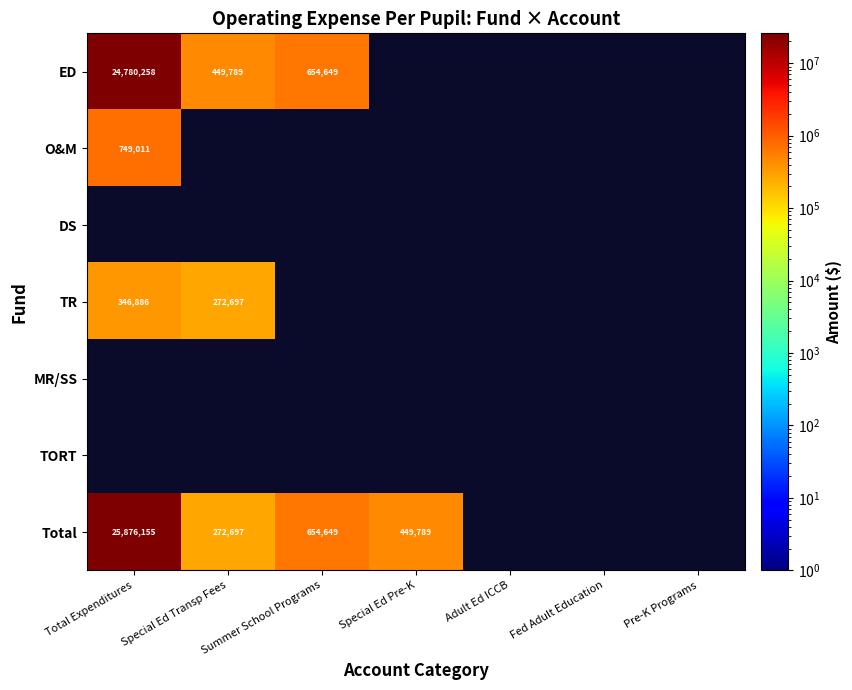

The value of Total at Summer School Programs is 654649. True or false?

True